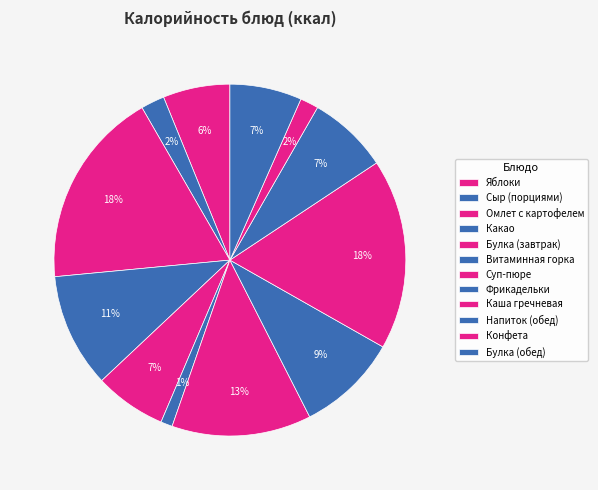

How many slices are in this pie chart?

12